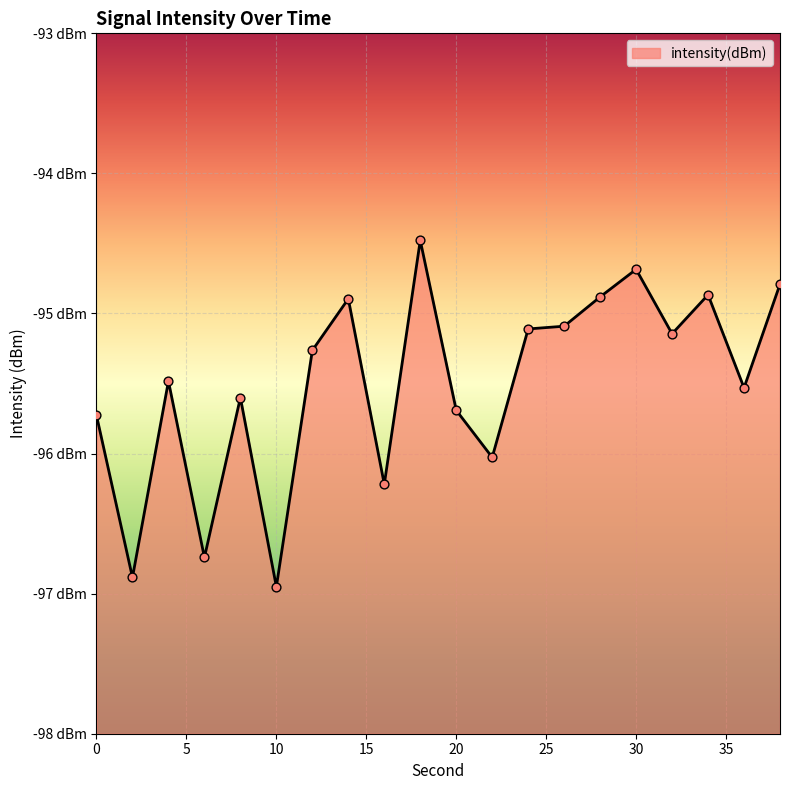

What is the change in value from 2 to 22?

+0.9